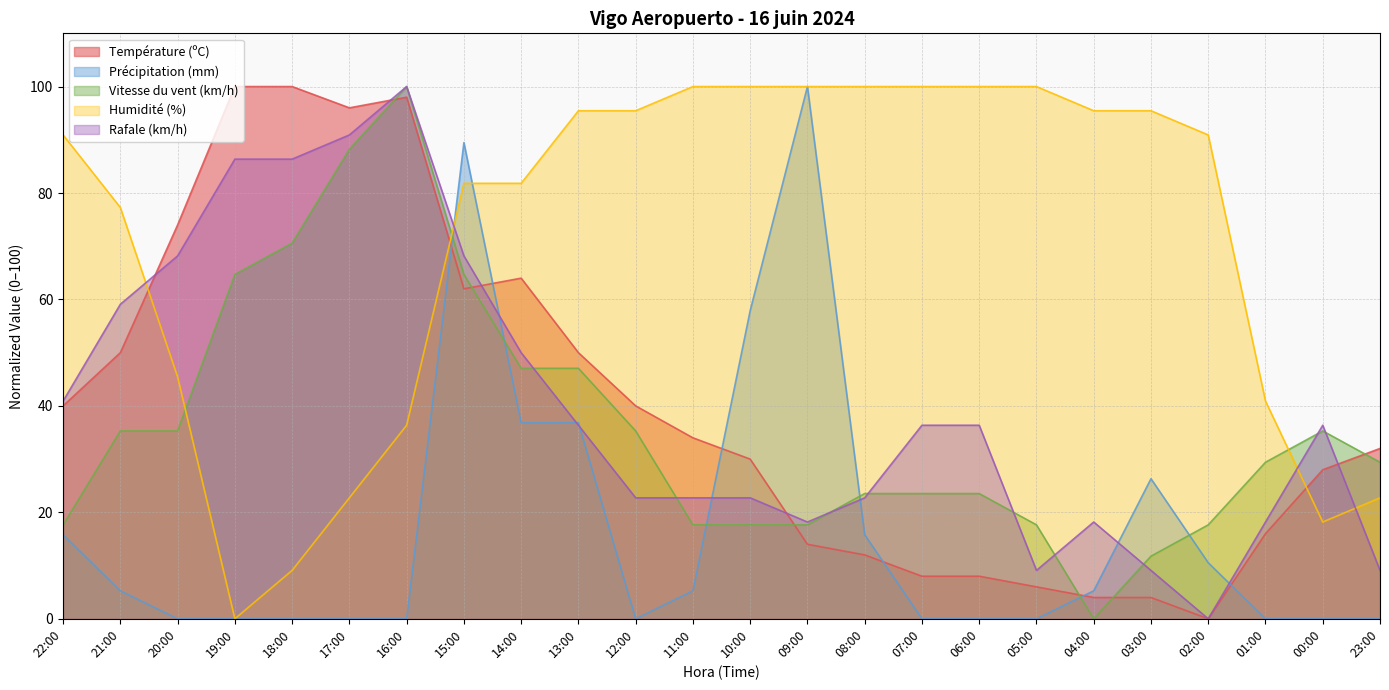

How many interior local valleys does the Vitesse du vent (km/h) series have?

1